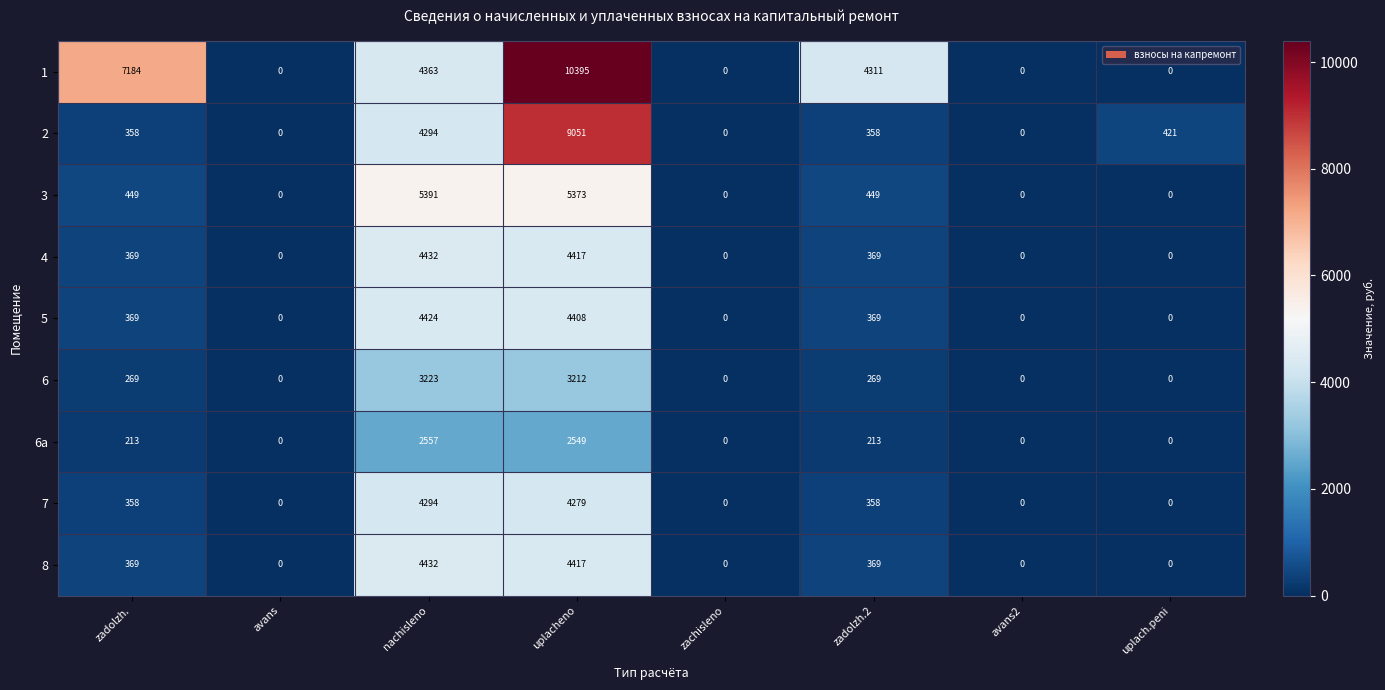

How many values in the 2 series are below 358?

3